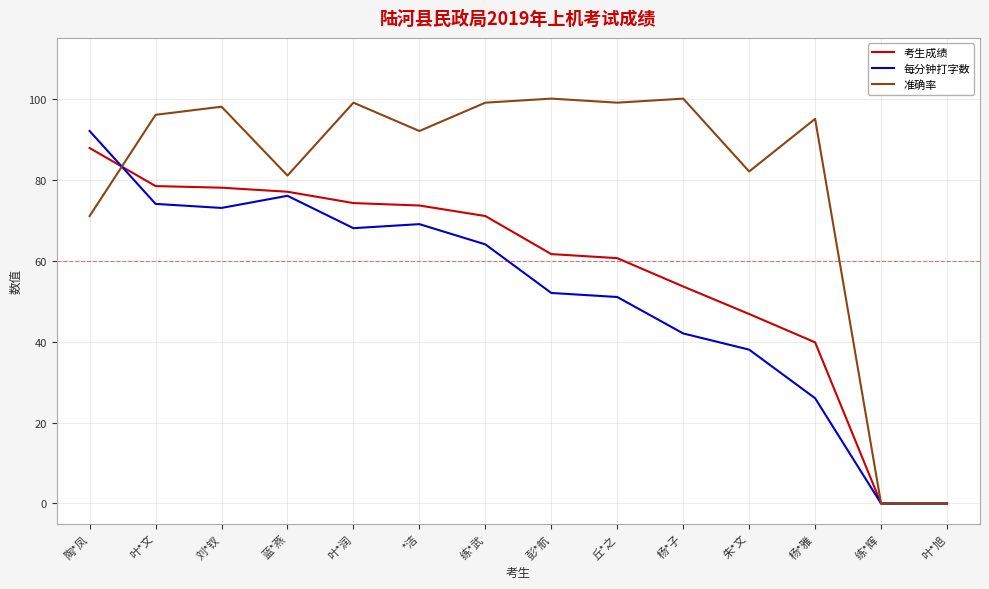

What is the difference between the highest and lowest values at 朱*文?

44.0